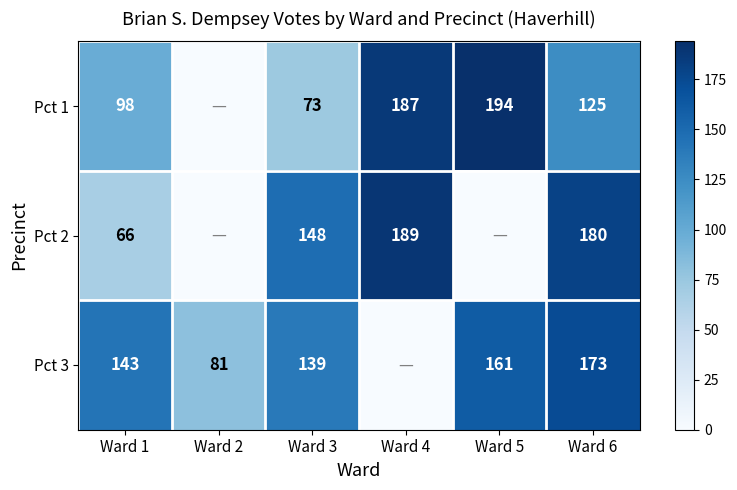

What is the difference between the highest and lowest values at Ward 6?

55